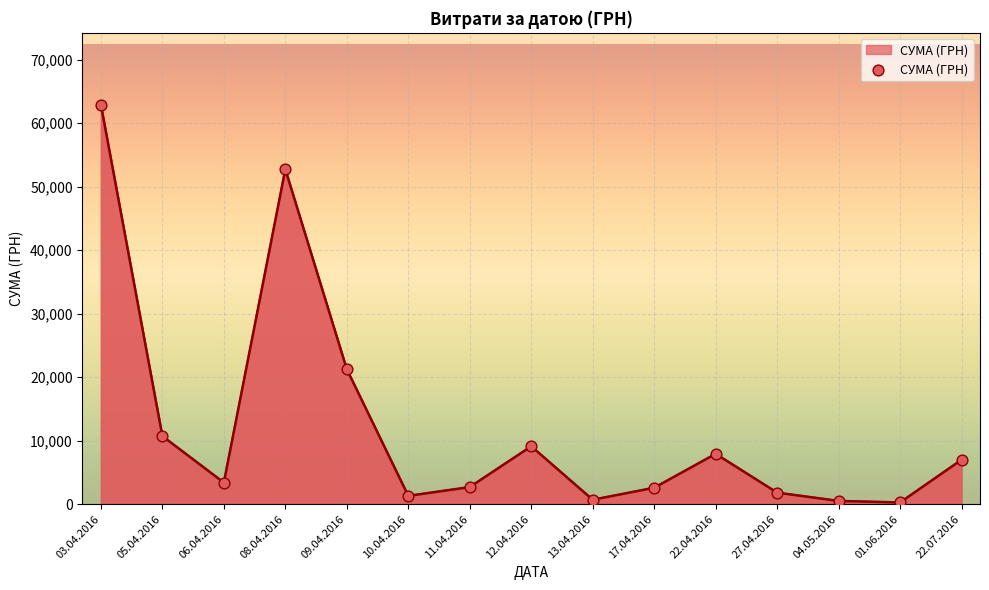

What is the change in value from 10.04.2016 to 01.06.2016?

-1037.2